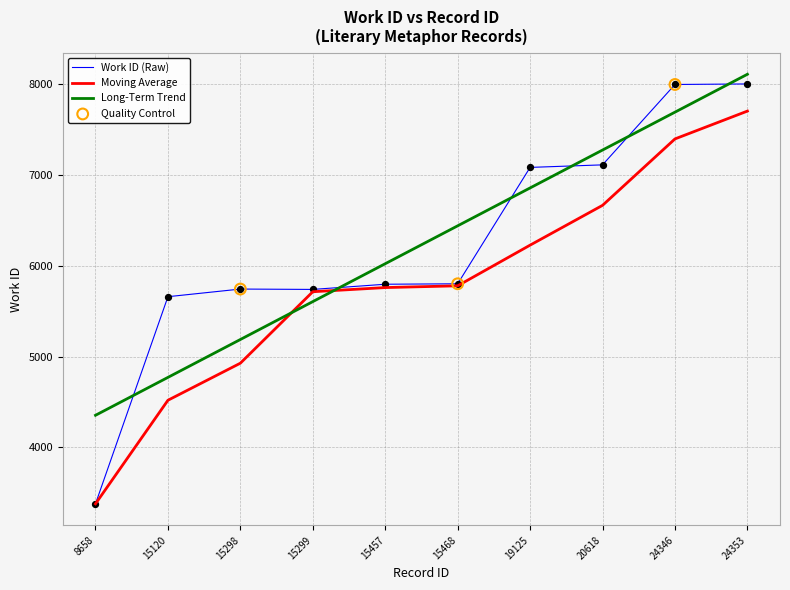

Which series has the largest range (max minus min)?

Work ID (Raw)